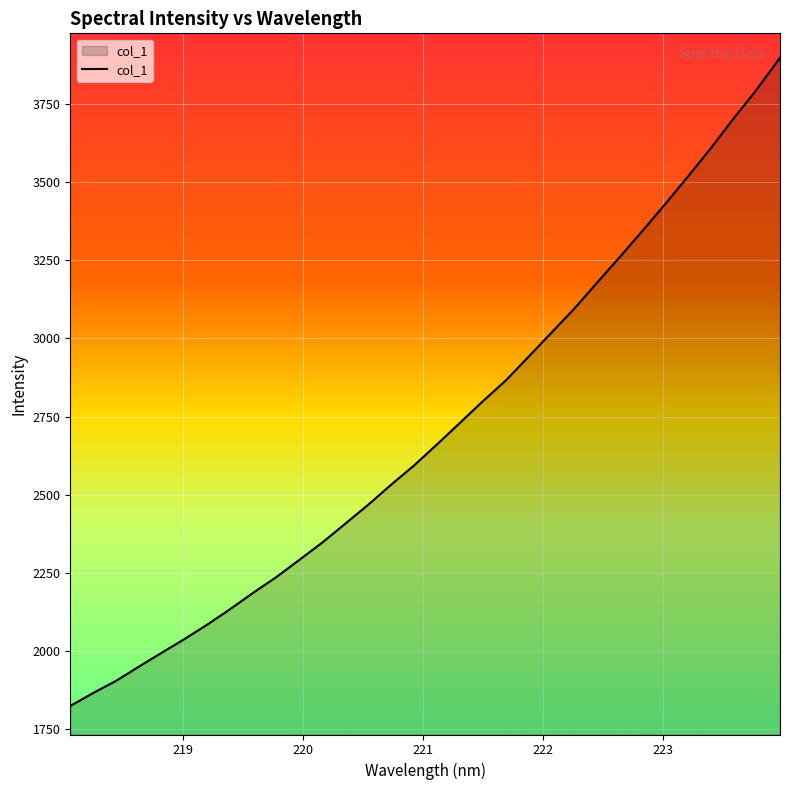

Does the chart display data point markers on the line(s)?

No